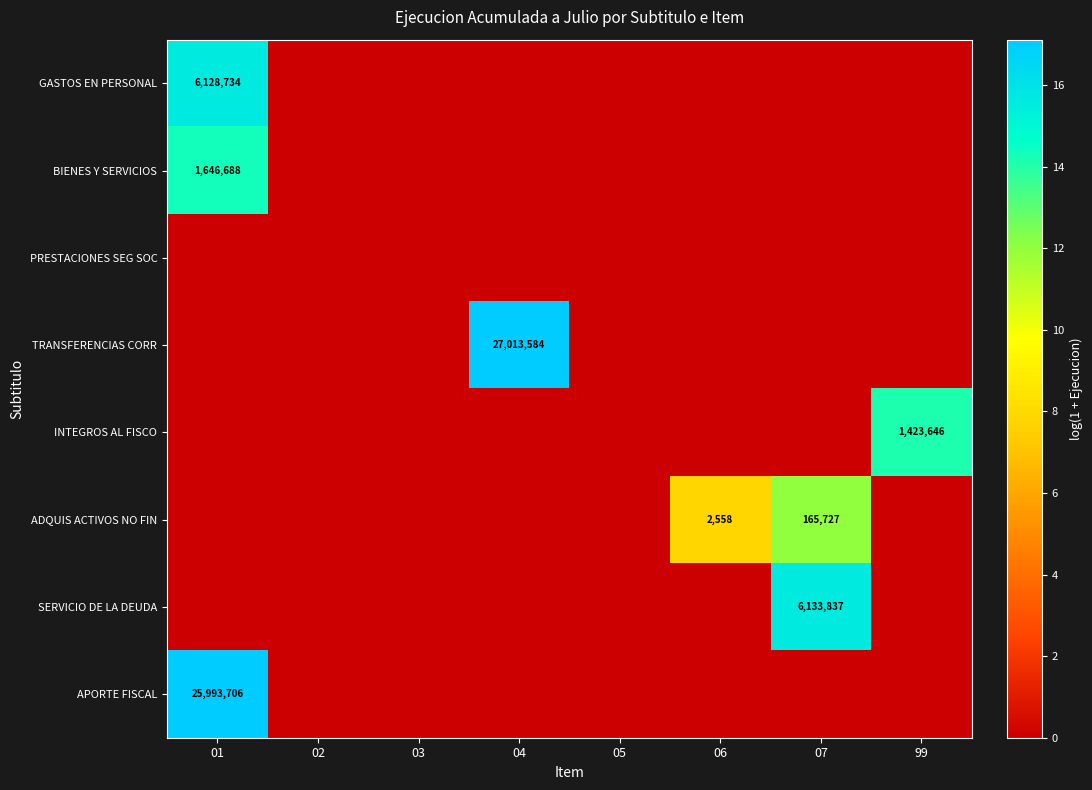

The INTEGROS AL FISCO series shows 0.0 at 05. True or false?

True